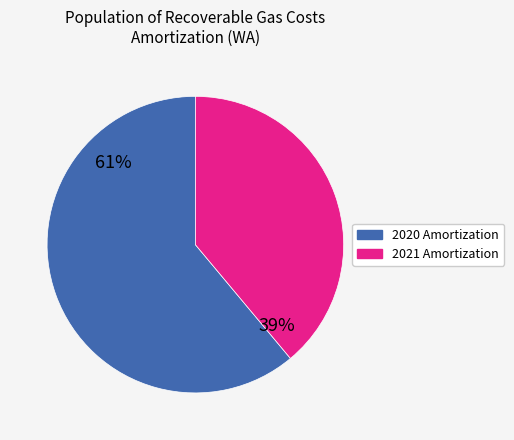

To the nearest percent, what is the average slice percentage?

50%